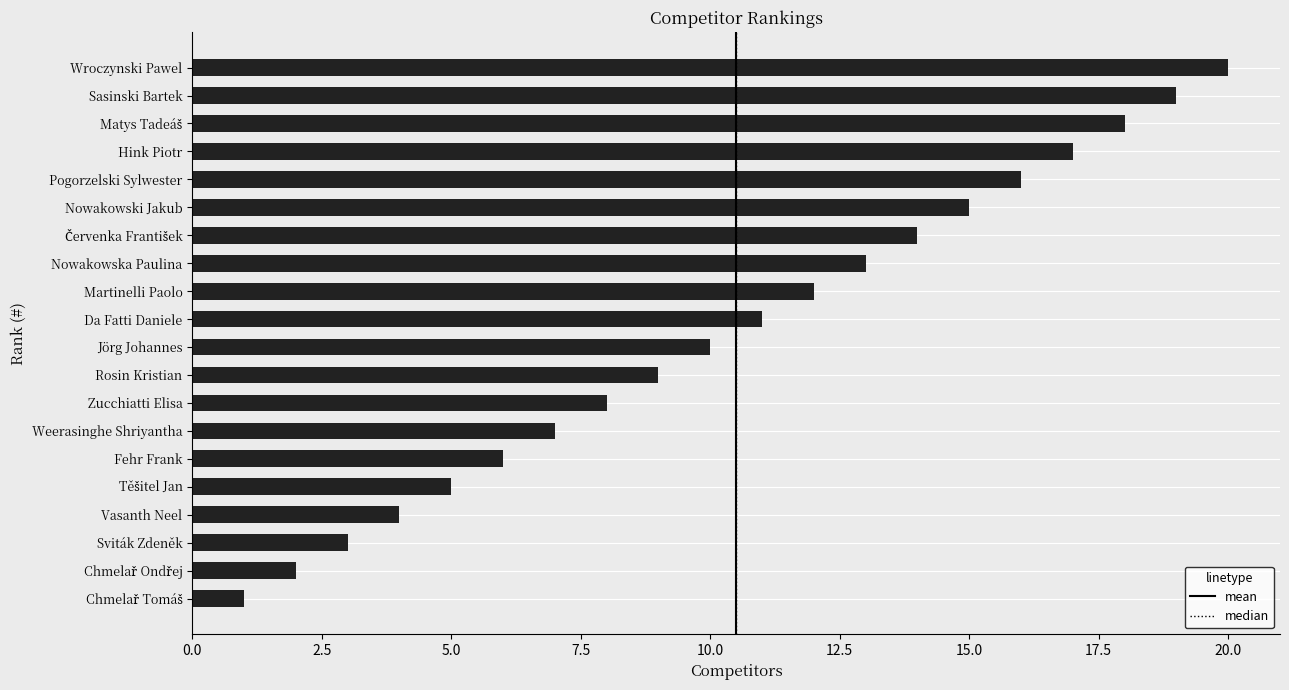

What is the ratio of the value at Vasanth Neel to the value at Zucchiatti Elisa?

0.5